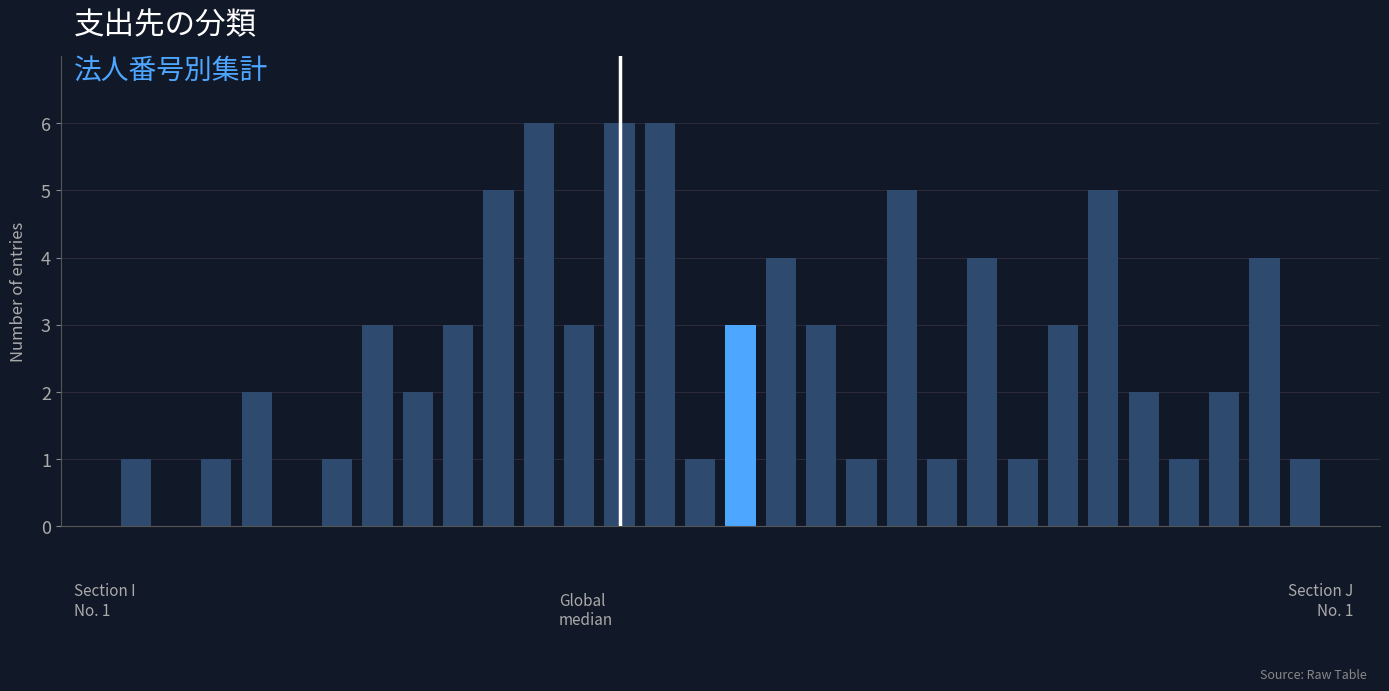

What is the maximum value shown in the chart?

6